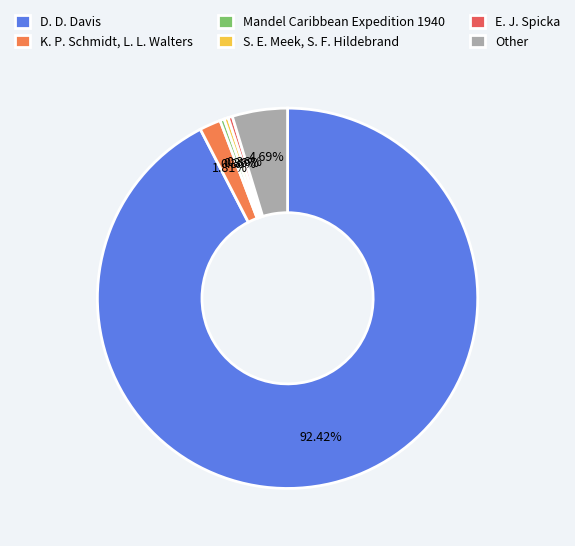

To the nearest percent, what is the difference between the largest and smallest slice percentages?

92%